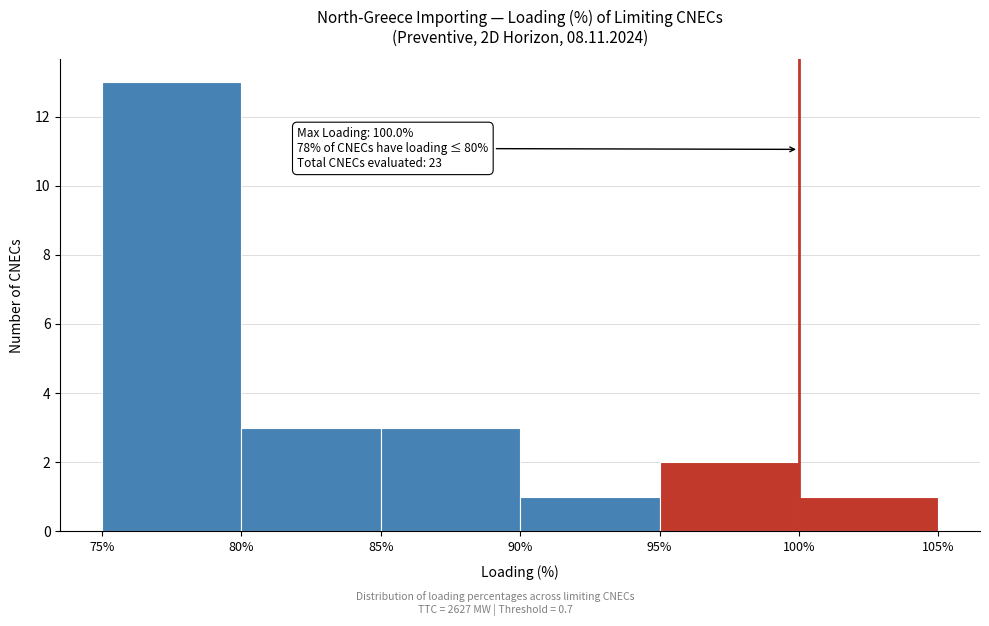

Which range on the x-axis has the tallest bar?

75% to 80%